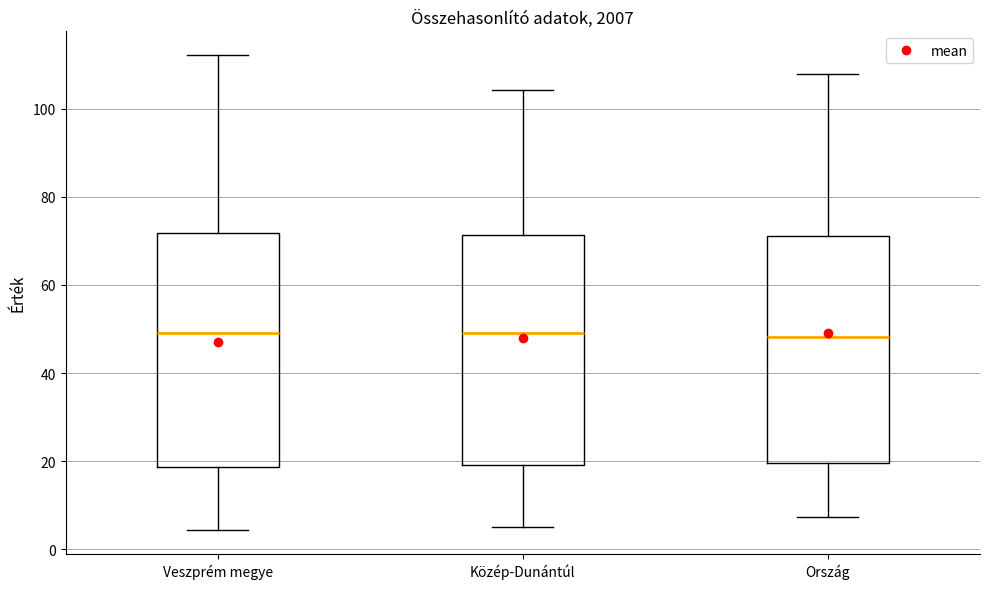

Reading left to right, transcribe this box plot: for each box, give where its median line is, the range the box spans, and where its two whiskers end, as read against the y-axis. The values are not printed on the chart, so give them approximately, as read against the axis.

Veszprém megye: median 50, box 18 to 72, whiskers 4 to 112
Közép-Dunántúl: median 50, box 20 to 72, whiskers 6 to 104
Ország: median 48, box 20 to 72, whiskers 8 to 108